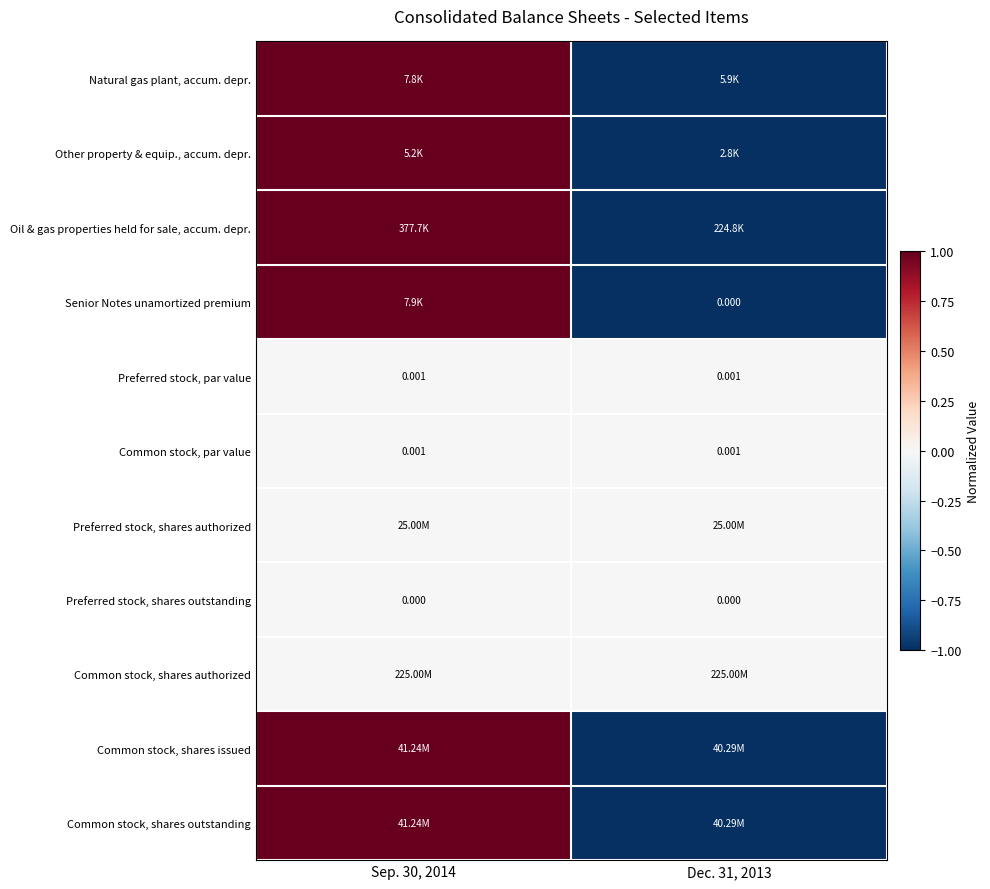

At how many categories does at least one series exceed 0?

1